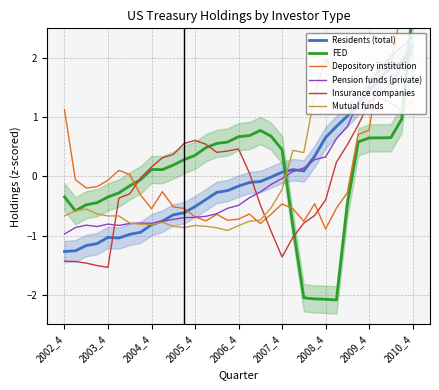

The value of Insurance companies at 2010_4 is 3.4. True or false?

False